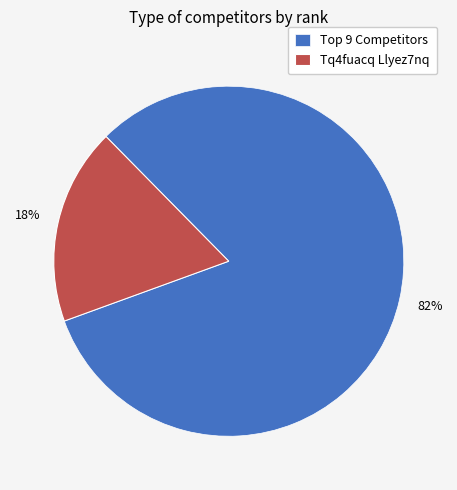

What percentage is the Tq4fuacq Llyez7nq slice, to the nearest percent?

18%